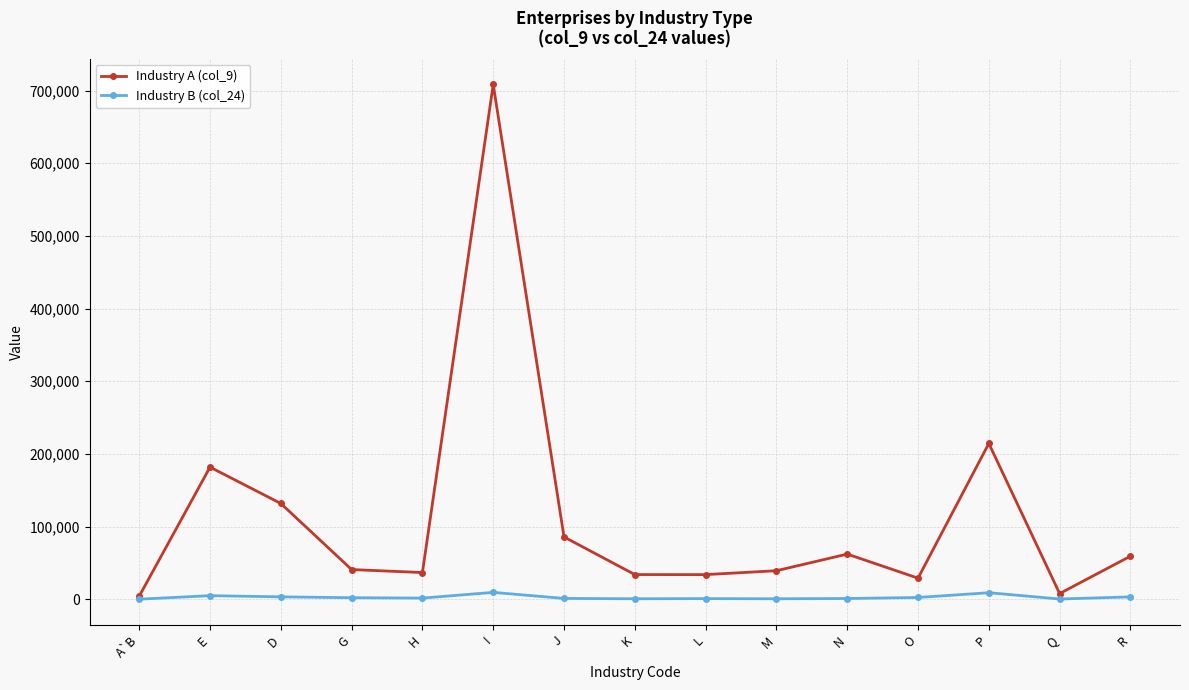

The value of Industry A (col_9) at N is 62231. True or false?

True